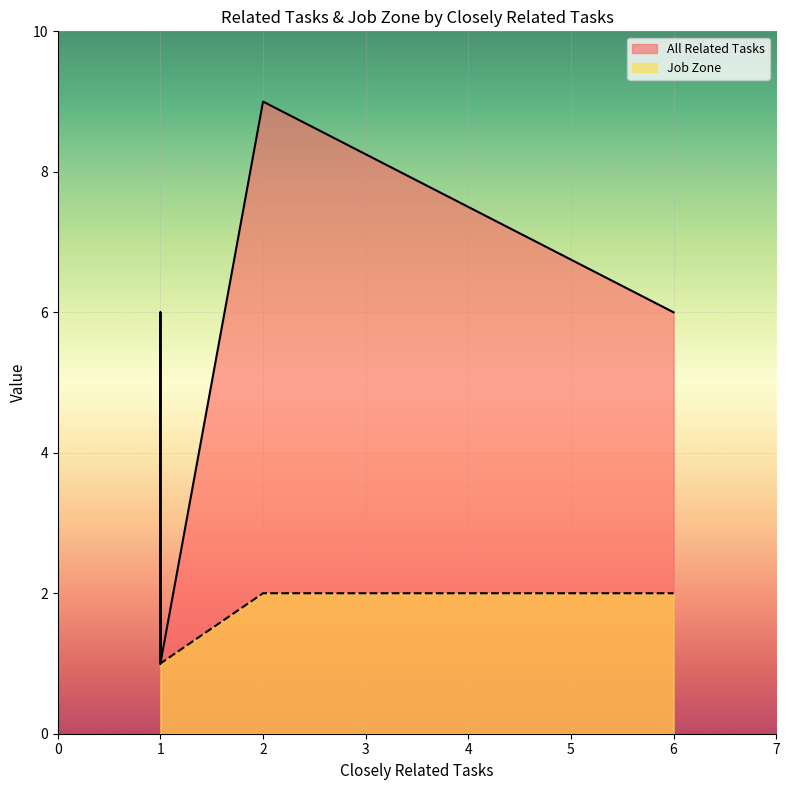

True or false: Job Zone has more than 1 points higher than both neighbors.

False